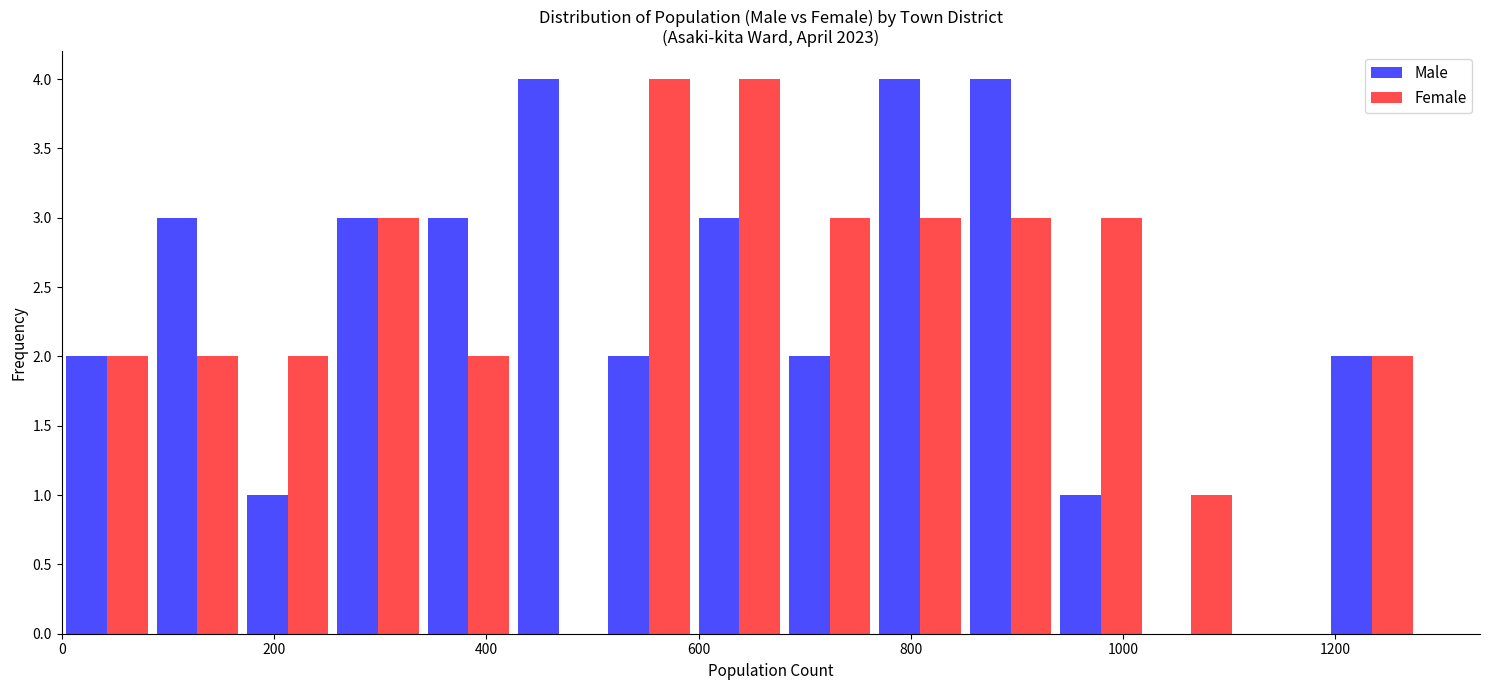

Reading left to right, list every range on the x-axis with the height of the bar of each series over it. Neither the bar edges nor the heights are printed on the chart, so give them approximately, as read against the axes.

0 to 80: Male=2	Female=2
80 to 180: Male=3	Female=2
180 to 260: Male=1	Female=2
260 to 340: Male=3	Female=3
340 to 420: Male=3	Female=2
420 to 520: Male=4	Female=0
520 to 600: Male=2	Female=4
600 to 680: Male=3	Female=4
680 to 760: Male=2	Female=3
760 to 860: Male=4	Female=3
860 to 940: Male=4	Female=3
940 to 1020: Male=1	Female=3
1020 to 1100: Male=0	Female=1
1100 to 1200: Male=0	Female=0
1200 to 1280: Male=2	Female=2